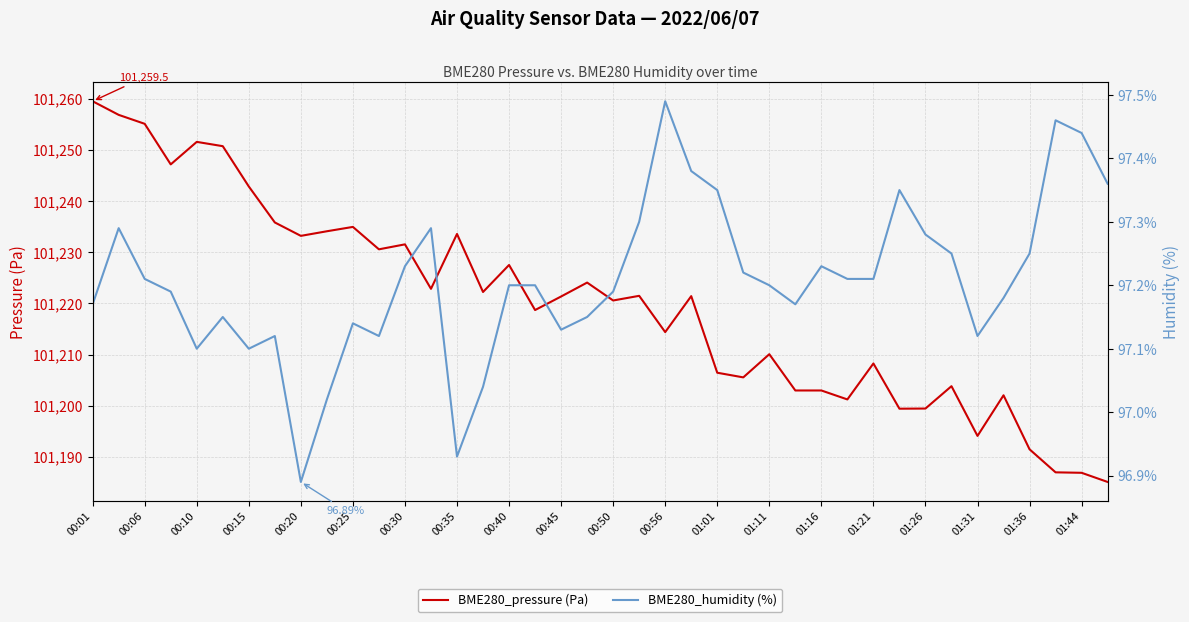

How many lines are shown in the chart?

2